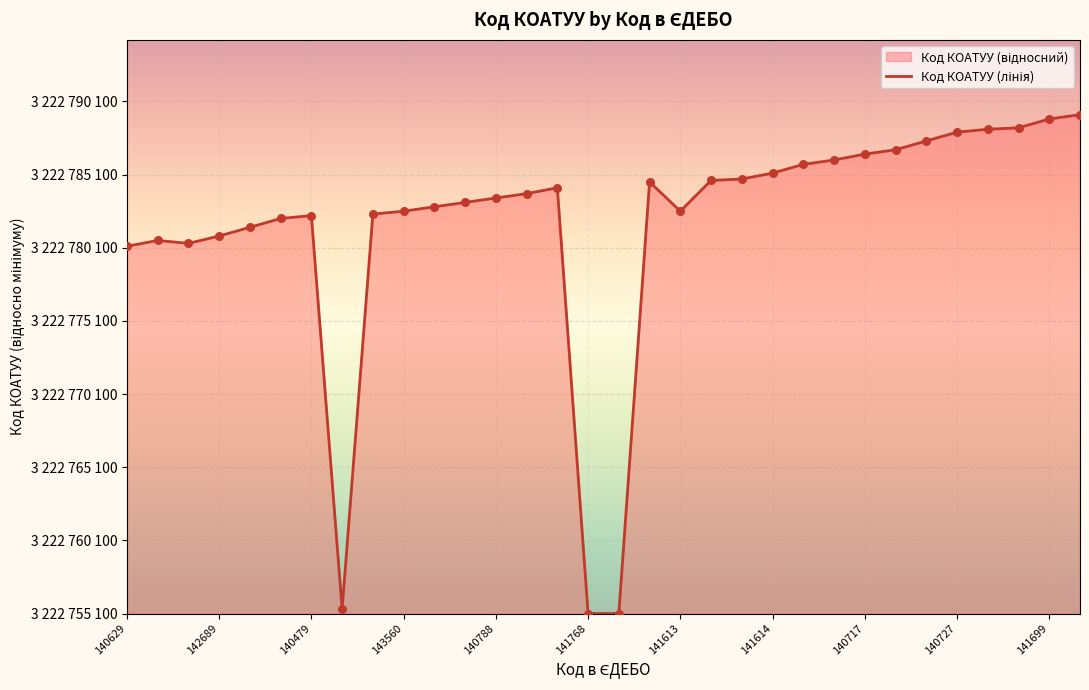

Which has a higher value, 141571 or 140760?

141571